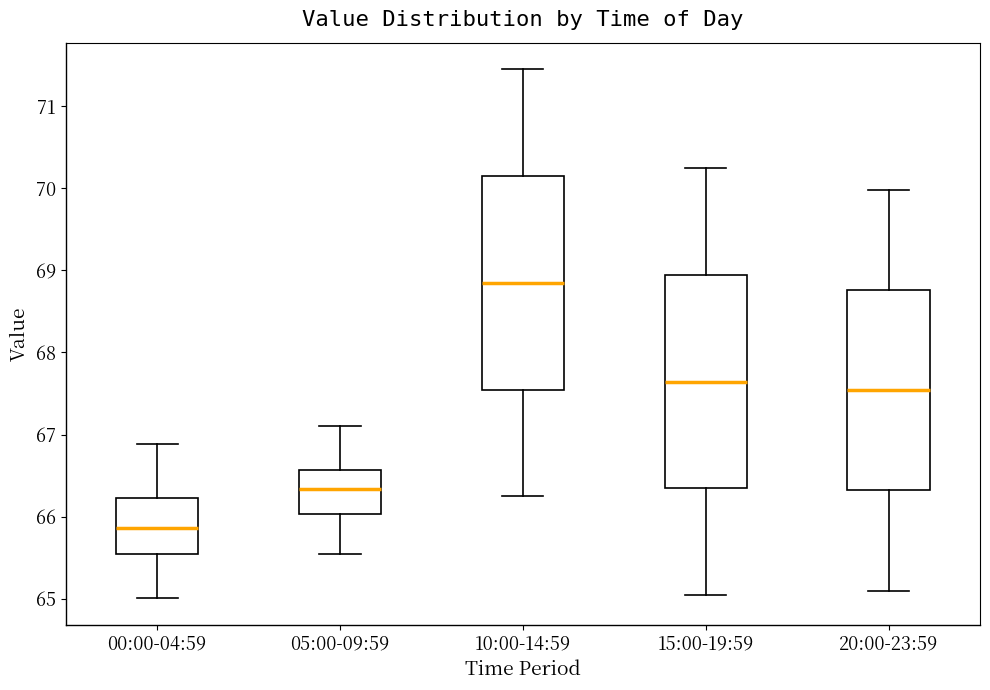

Reading left to right, read every box against the y-axis: the position of its median line, the range the box covers, and the ends of its whiskers. The values are not printed on the chart, so give them approximately, as read against the axis.

00:00-04:59: median 65.9, box 65.5 to 66.2, whiskers 65.0 to 66.9
05:00-09:59: median 66.3, box 66.0 to 66.6, whiskers 65.6 to 67.1
10:00-14:59: median 68.8, box 67.5 to 70.2, whiskers 66.3 to 71.5
15:00-19:59: median 67.6, box 66.3 to 68.9, whiskers 65.1 to 70.3
20:00-23:59: median 67.5, box 66.3 to 68.8, whiskers 65.1 to 70.0